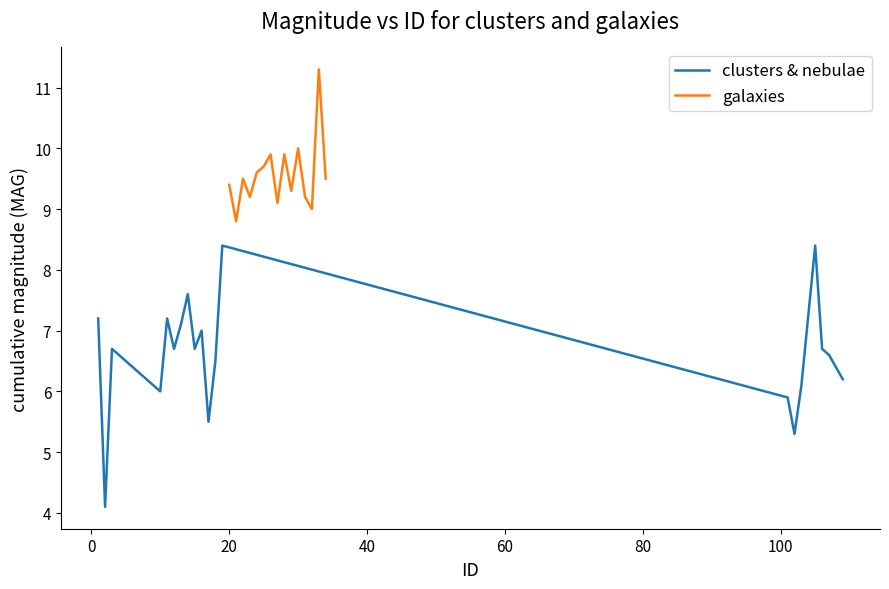

Rank the categories by value from lowest to highest.

2, 102, 17, 101, 10, 103, 109, 108, 18, 107, 106, 12, 15, 3, 16, 13, 1, 11, 11, 14, 105, 19, 21, 21, 32, 27, 23, 31, 29, 20, 22, 34, 34, 24, 25, 26, 28, 30, 33